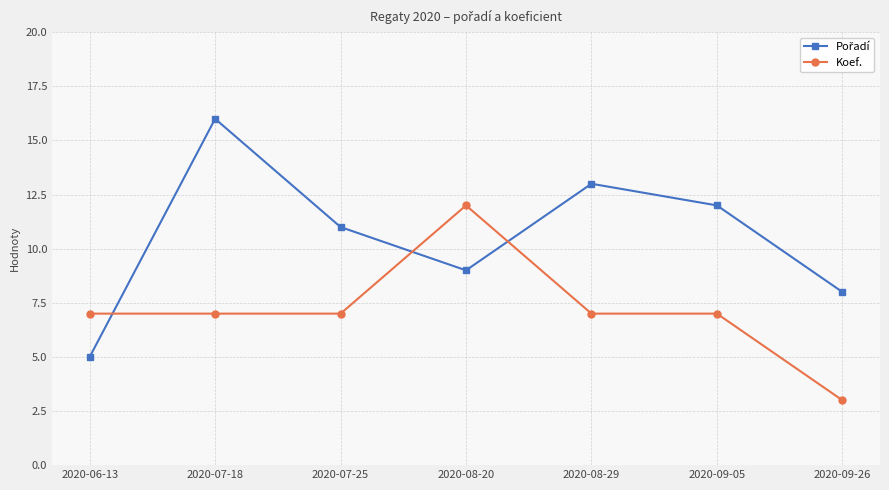

At which category does the chart reach its peak across all series?

2020-07-18